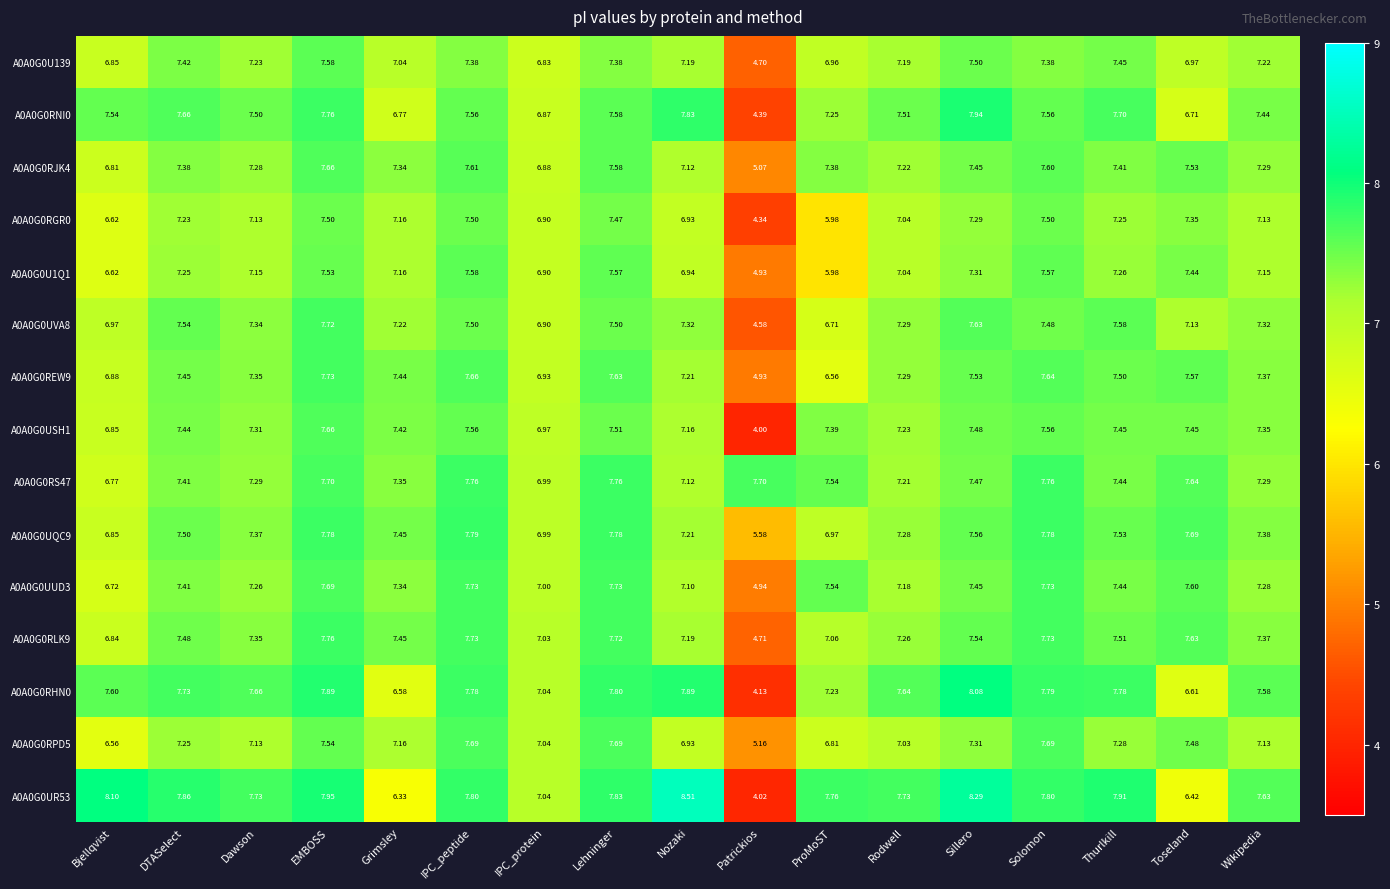

At which label is A0A0G0RJK4 closest to 6?

Bjellqvist